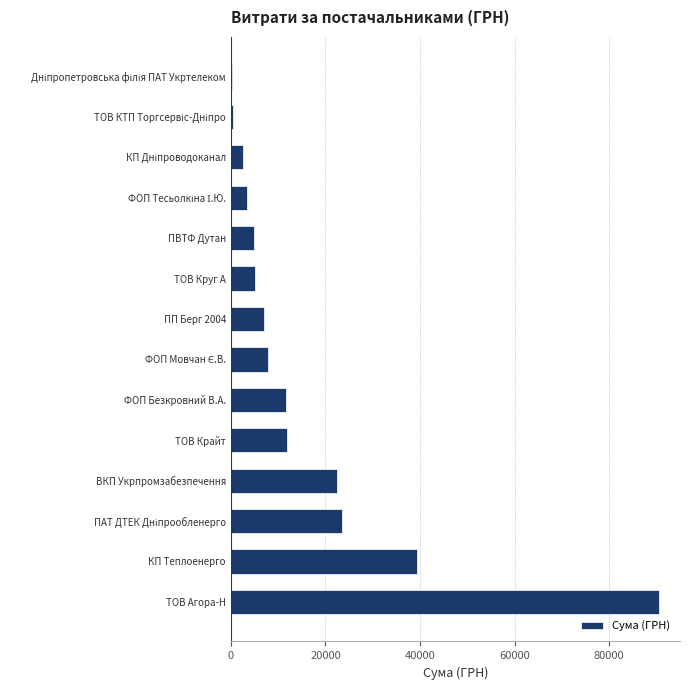

What is the greatest value displayed?

90455.6